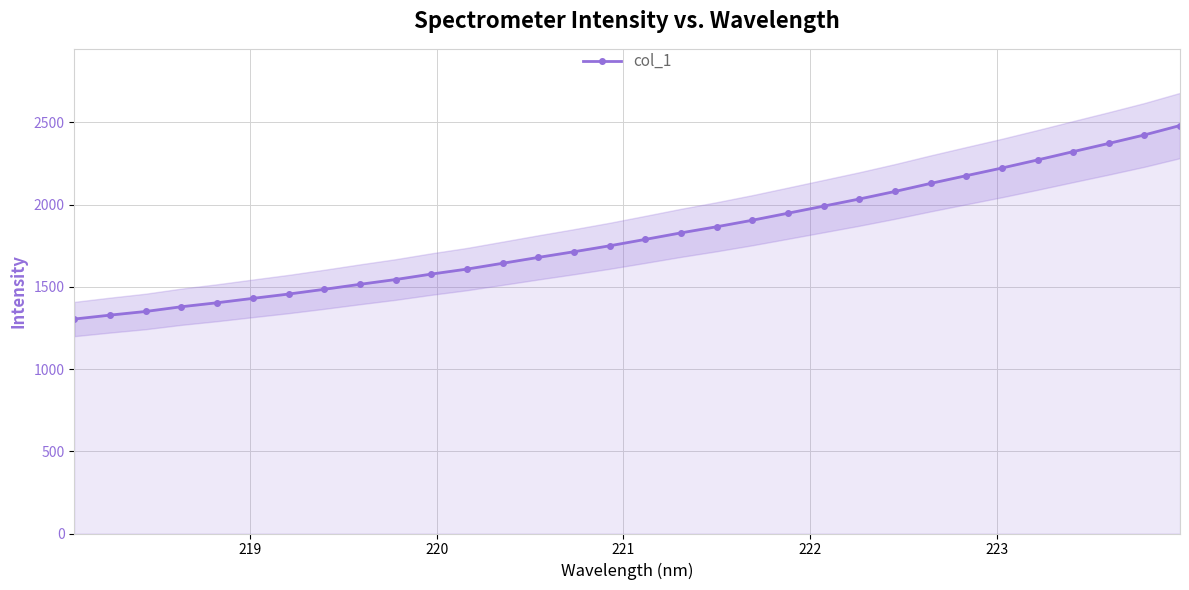

What is the value of the col_1 point at the 9th from the left?

1515.0